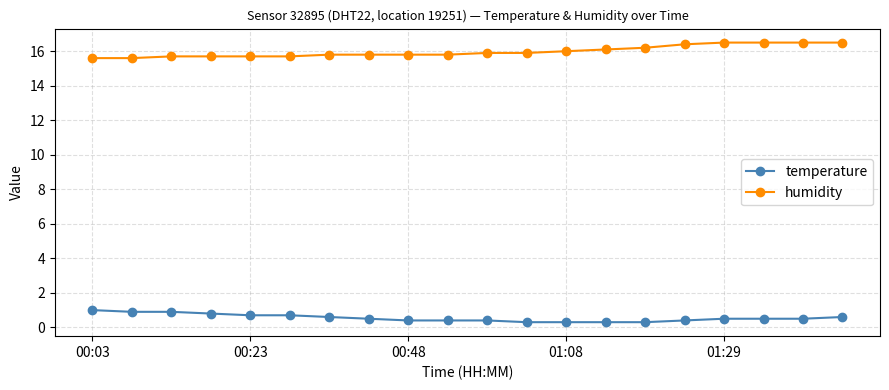

Which series has the largest total across all categories?

humidity